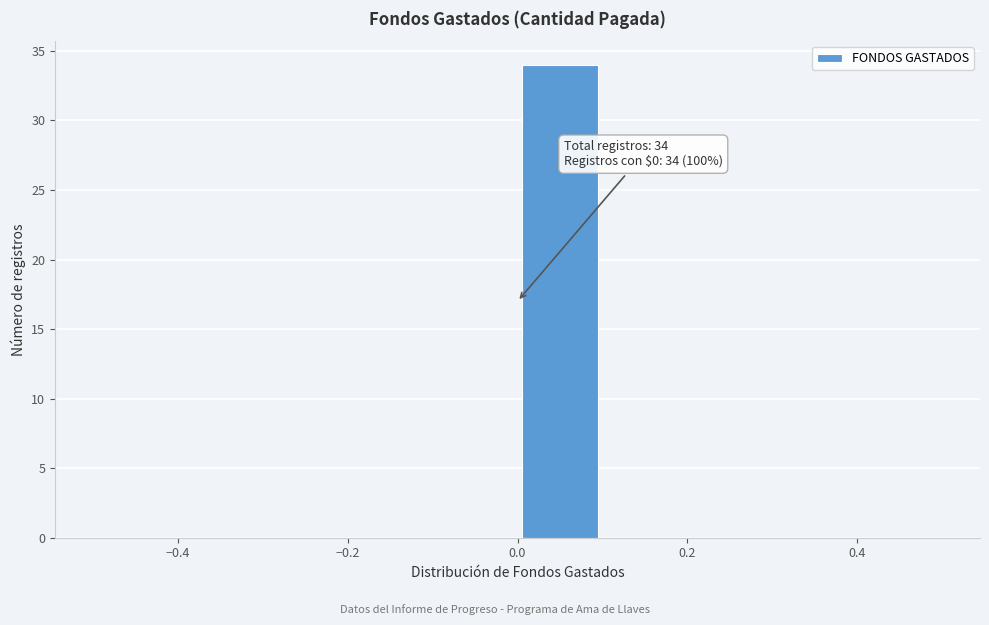

Which range on the x-axis has the tallest bar?

0.0 to 0.1